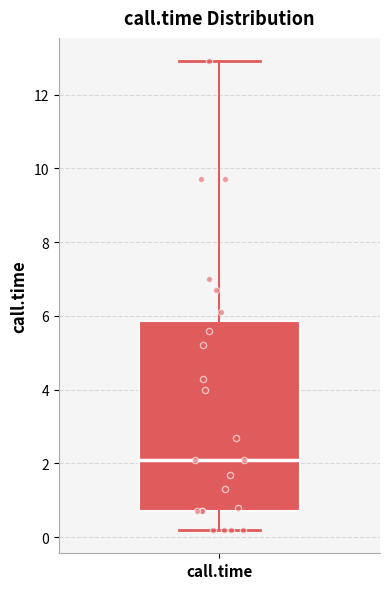

Read this box plot against the y-axis: the position of the median line, the range covered by the box, and the ends of both whiskers. The values are not printed on the chart, so give them approximately, as read against the axis.

median 2.2, box 0.8 to 5.8, whiskers 0.2 to 13.0